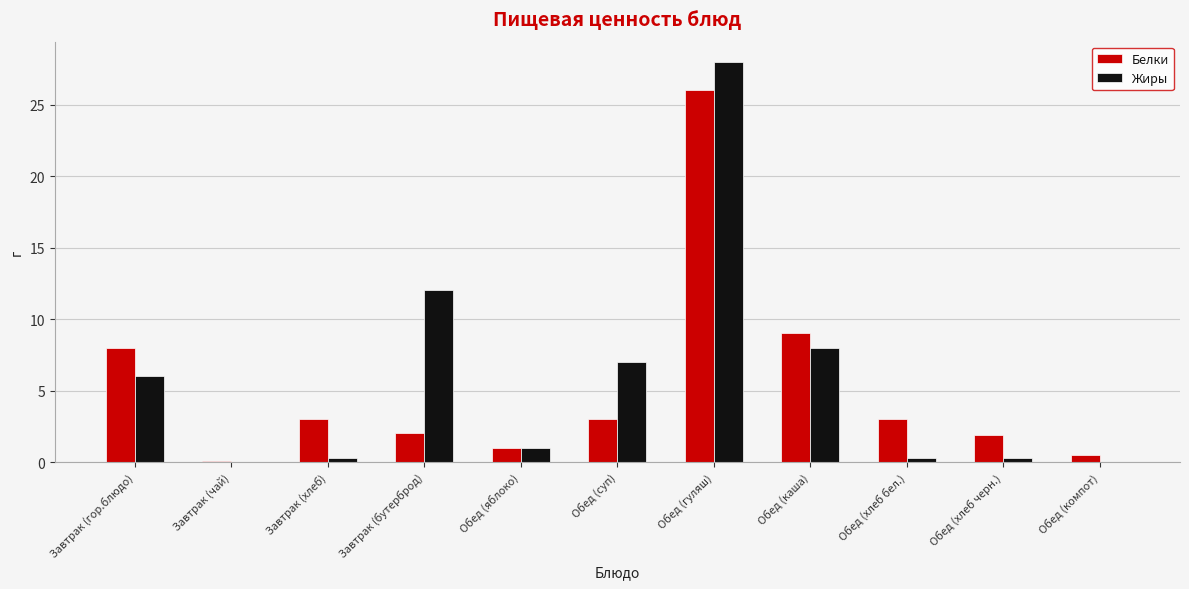

Which category has the highest value in the Жиры series?

Обед (гуляш)